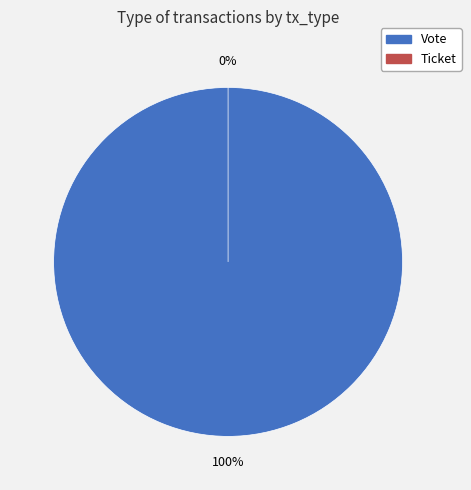

How many segments does this pie chart have?

2